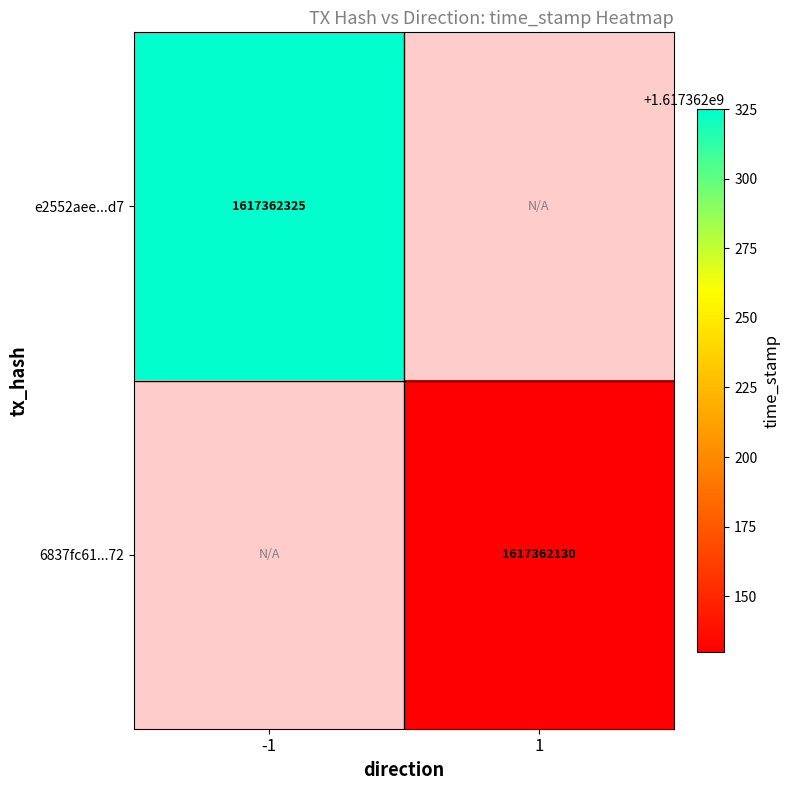

Is it true that 6837fc61...72 equals 1617362130 at 1?

True